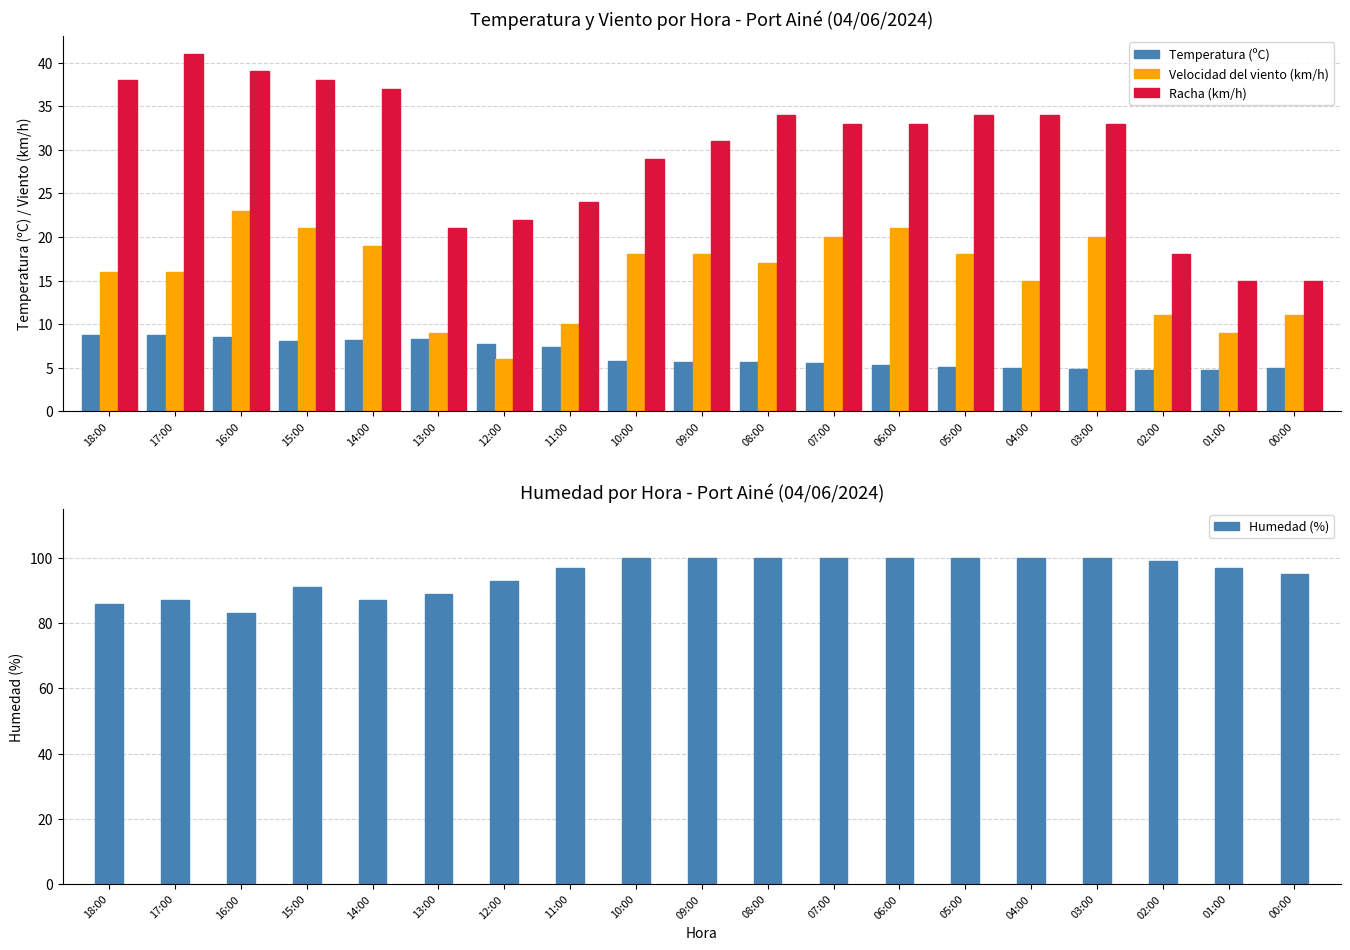

What is the total value across all series at 05:00?

157.1